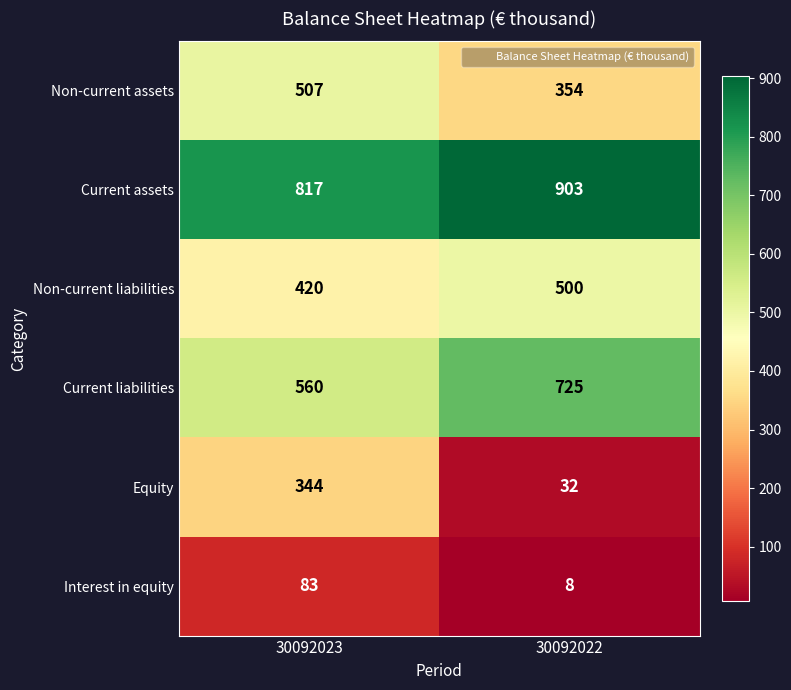

Rank the categories by Equity value from highest to lowest.

30092023, 30092022